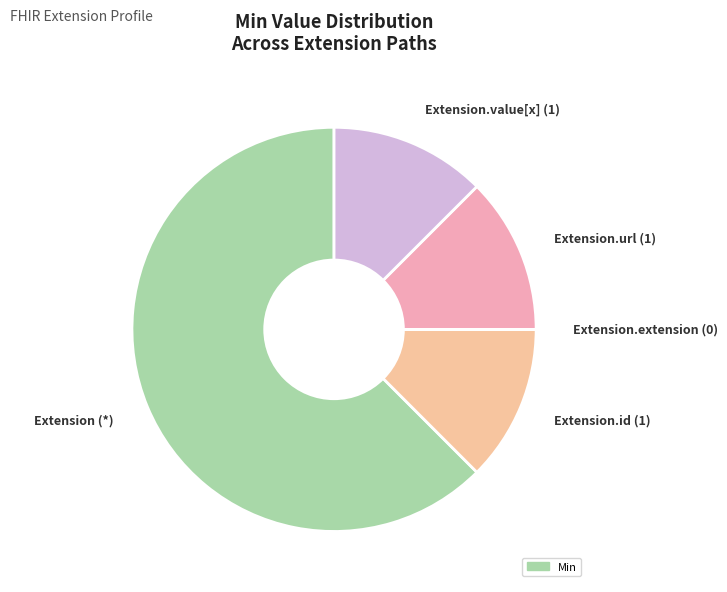

True or false: Extension.url (1) accounts for 26% of the total.

False